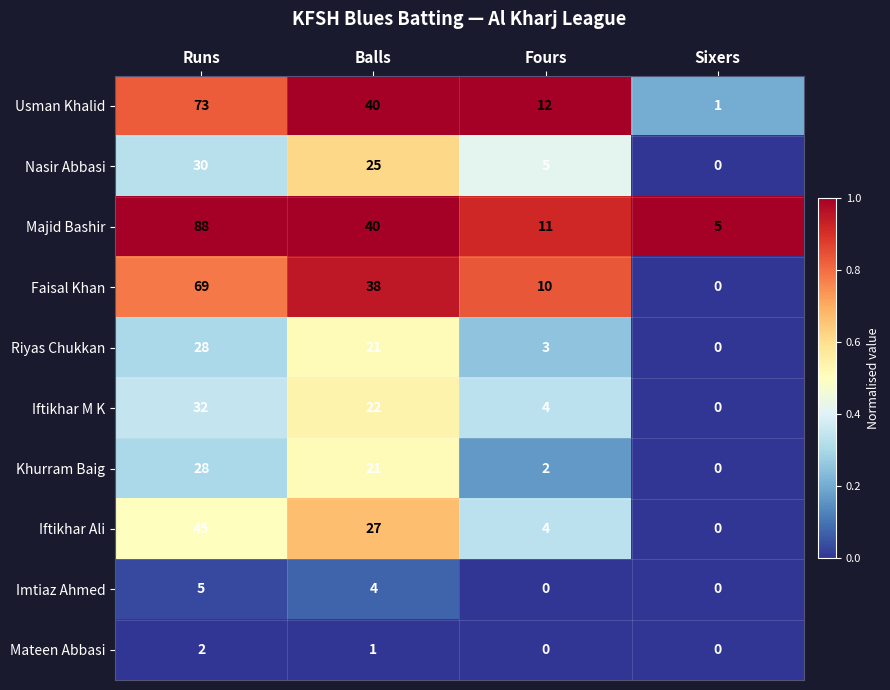

Which series has the widest spread of values?

Majid Bashir